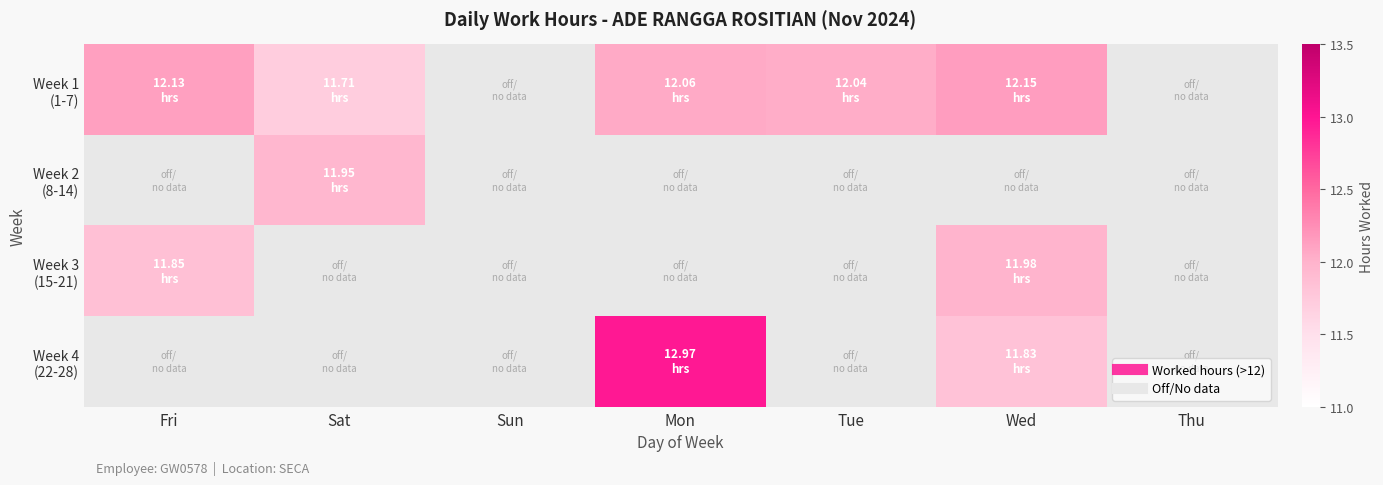

At which category is the sum across all series the highest?

Wed